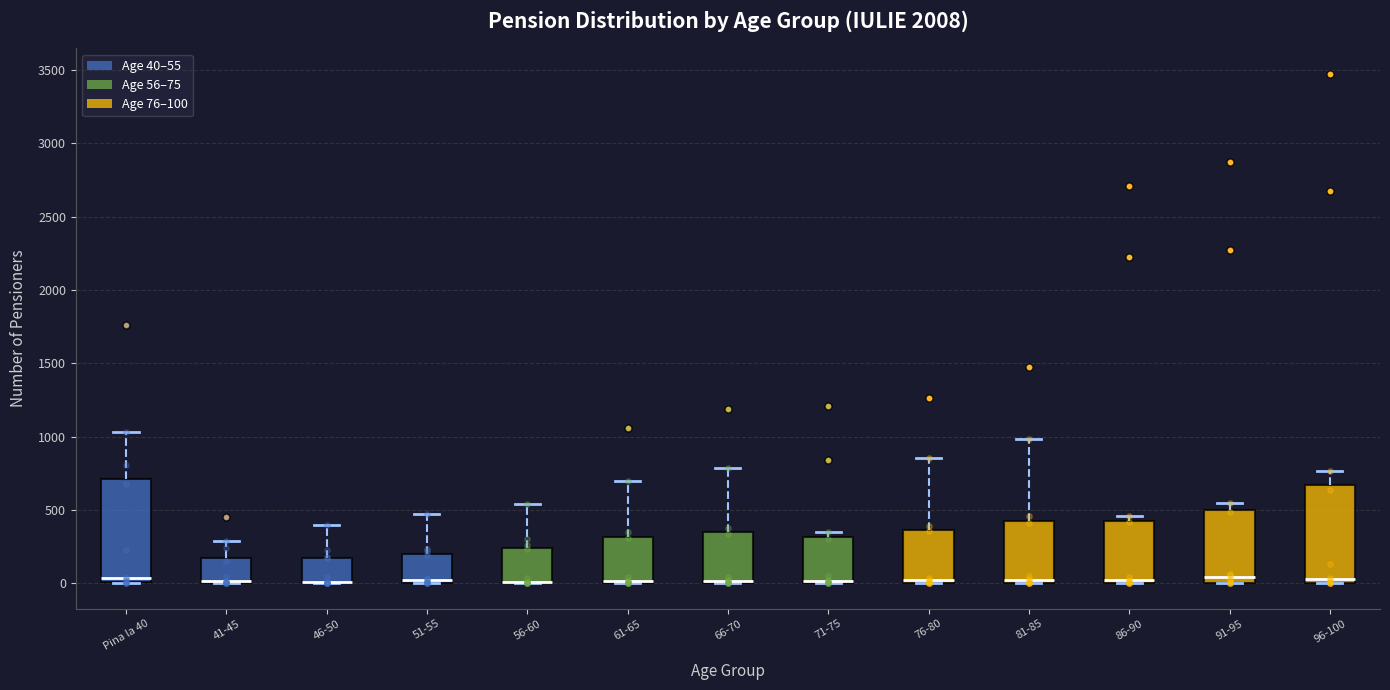

Reading left to right, read every box against the y-axis: the position of its median line, the range the box covers, and the ends of its whiskers. The values are not printed on the chart, so give them approximately, as read against the axis.

Pina la 40: median 50, box 0 to 700, whiskers 0 to 1050
41-45: median 0 (drawn on the box's lower edge), box 0 to 150, whiskers 0 to 300
46-50: median 0 (drawn on the box's lower edge), box 0 to 150, whiskers 0 to 400
51-55: median 0 (just above the box's lower edge), box 0 to 200, whiskers 0 to 450
56-60: median 0 (drawn on the box's lower edge), box 0 to 250, whiskers 0 to 550
61-65: median 0 (drawn on the box's lower edge), box 0 to 300, whiskers 0 to 700
66-70: median 0 (drawn on the box's lower edge), box 0 to 350, whiskers 0 to 800
71-75: median 0 (drawn on the box's lower edge), box 0 to 300, whiskers 0 to 350
76-80: median 0 (just above the box's lower edge), box 0 to 350, whiskers 0 to 850
81-85: median 0 (just above the box's lower edge), box 0 to 400, whiskers 0 to 1000
86-90: median 0 (just above the box's lower edge), box 0 to 400, whiskers 0 to 450
91-95: median 50, box 0 to 500, whiskers 0 to 550
96-100: median 50, box 0 to 650, whiskers 0 to 750